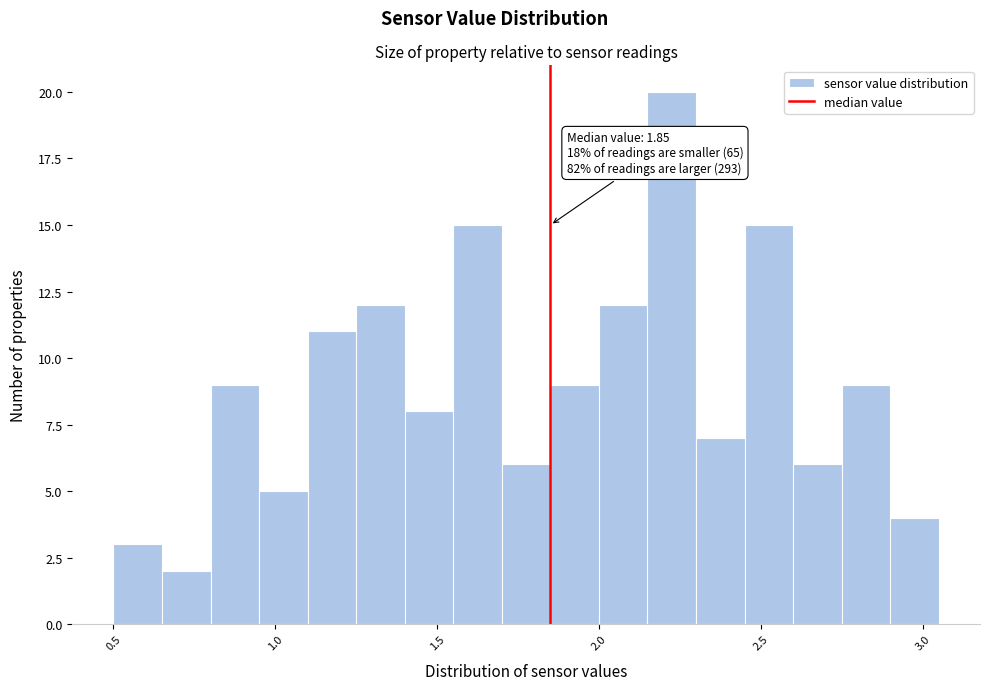

Around what value on the x-axis is the tallest bar? Give the approximate position of its centre, as read against the axis.

2.25